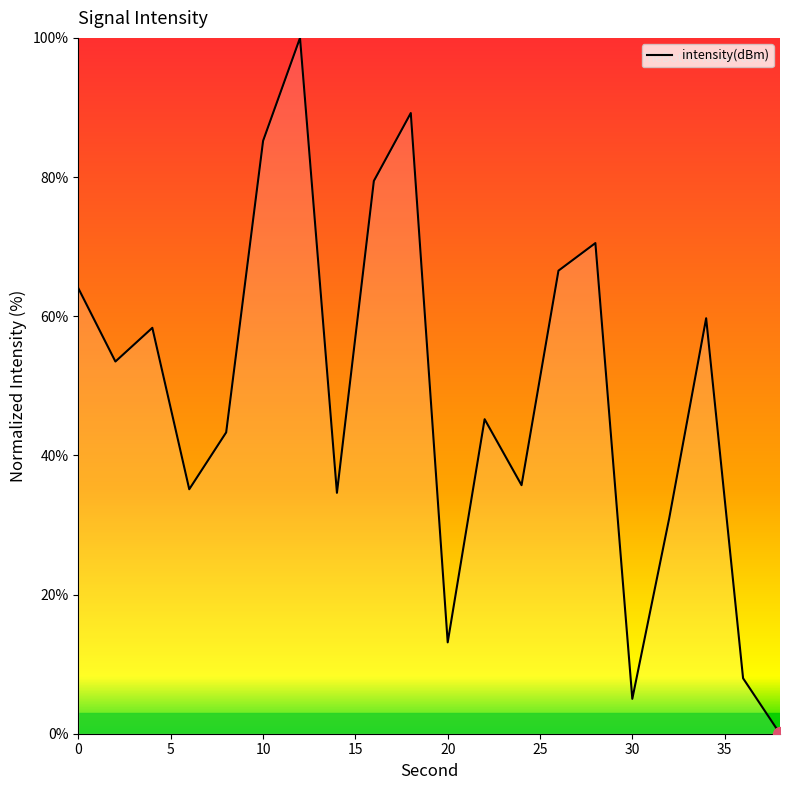

What is the maximum value shown in the chart?

100.0